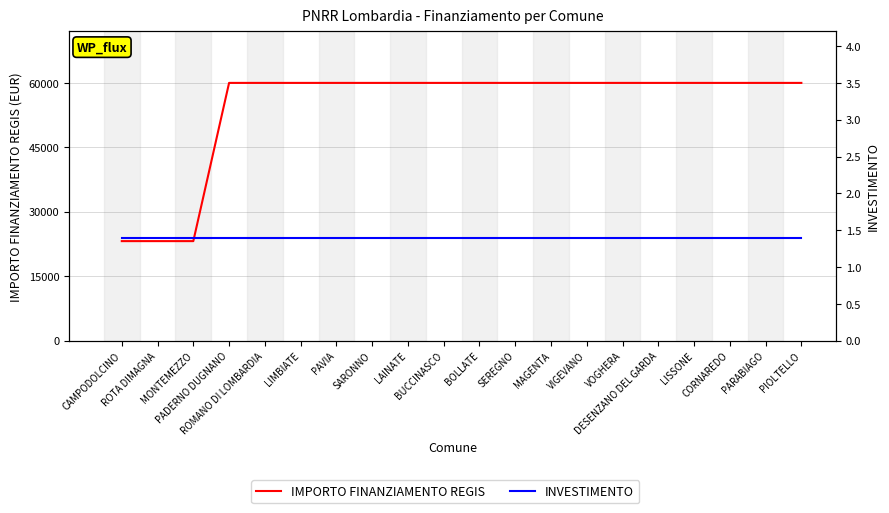

Reading left to right, list all the values displayed in this chart.

IMPORTO FINANZIAMENTO REGIS: 23147.0	23147.0	23147.0	59966.0	59966.0	59966.0	59966.0	59966.0	59966.0	59966.0	59966.0	59966.0	59966.0	59966.0	59966.0	59966.0	59966.0	59966.0	59966.0	59966.0
INVESTIMENTO: 1.4	1.4	1.4	1.4	1.4	1.4	1.4	1.4	1.4	1.4	1.4	1.4	1.4	1.4	1.4	1.4	1.4	1.4	1.4	1.4